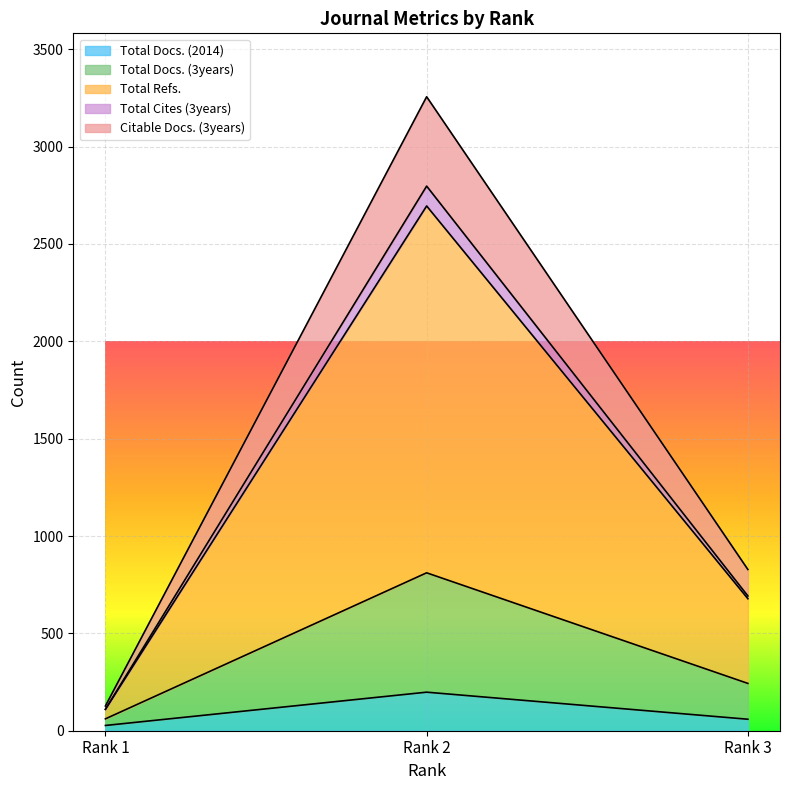

What is the value of the Total Refs. point at the 3rd from the left?

692